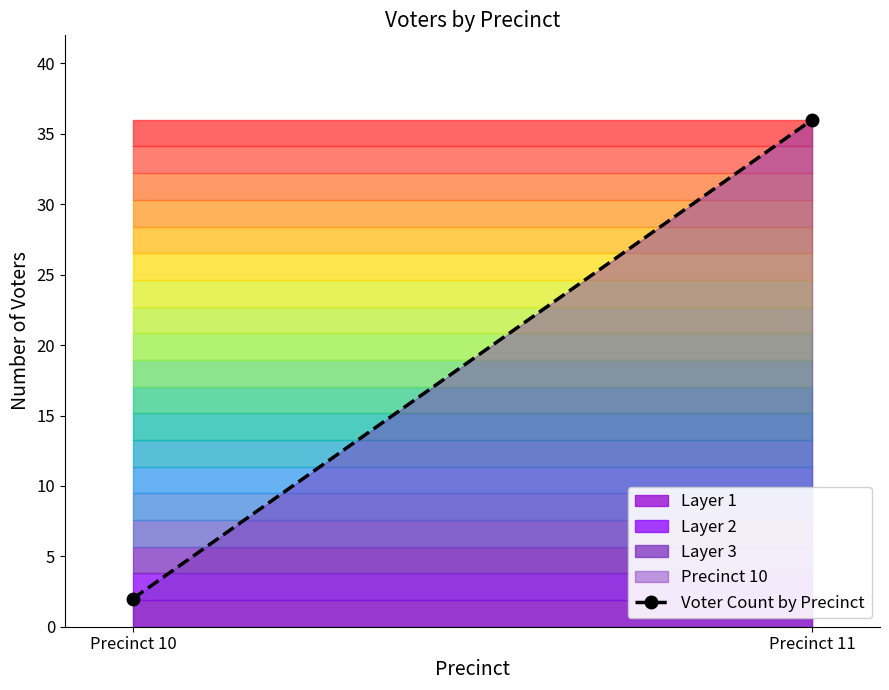

Which has a higher value, Precinct 10 or Precinct 11?

Precinct 11